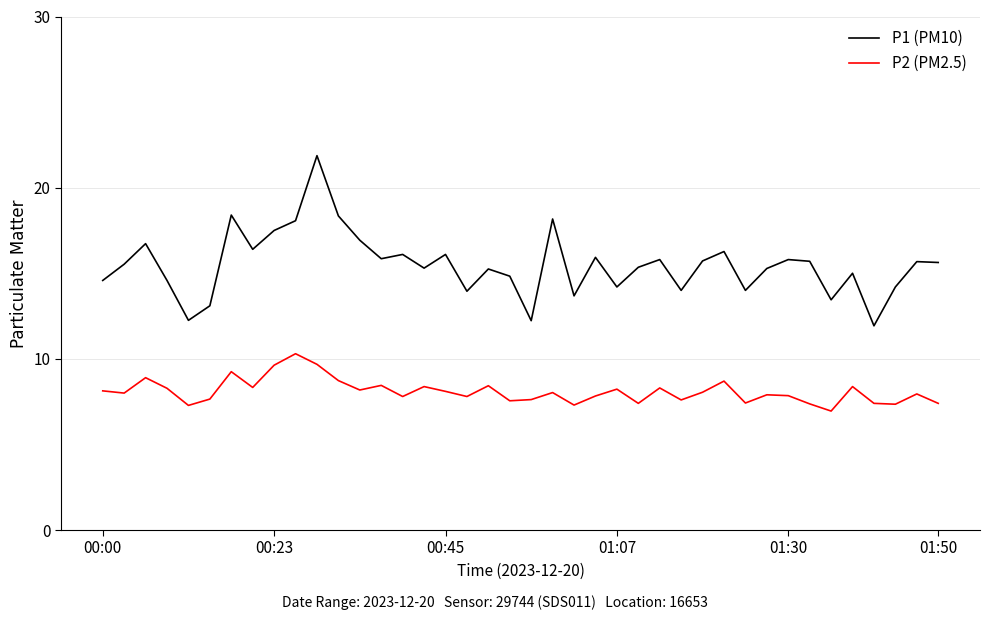

Which series has the largest range (max minus min)?

P1 (PM10)